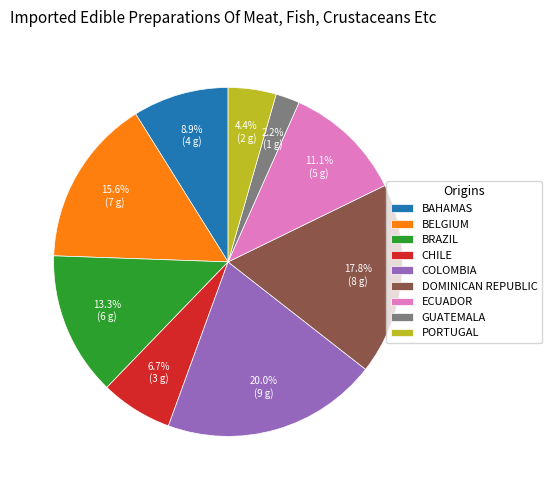

How many segments does this pie chart have?

9